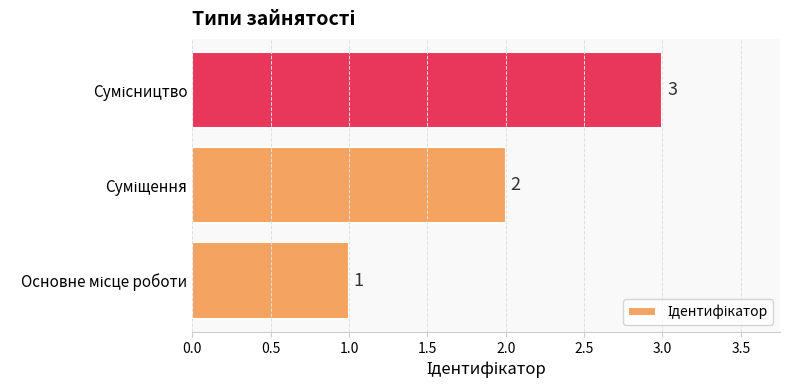

Count the values in the range 1 to 3.

3